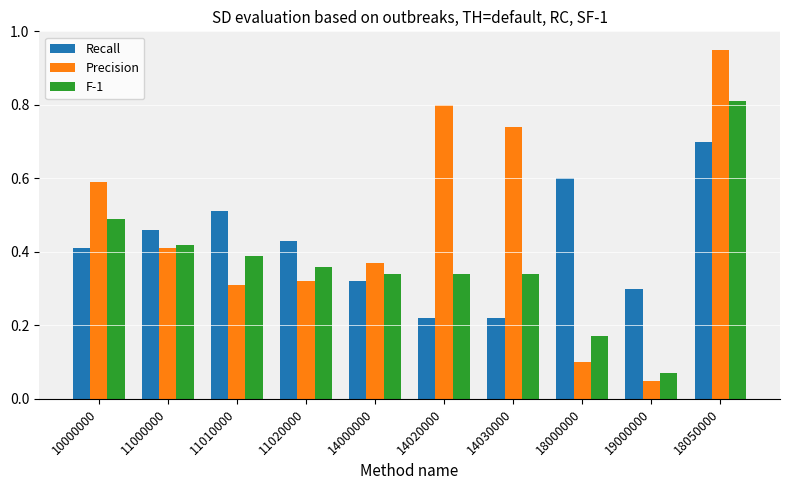

Rank the series by their average value, from highest to lowest.

Precision, Recall, F-1